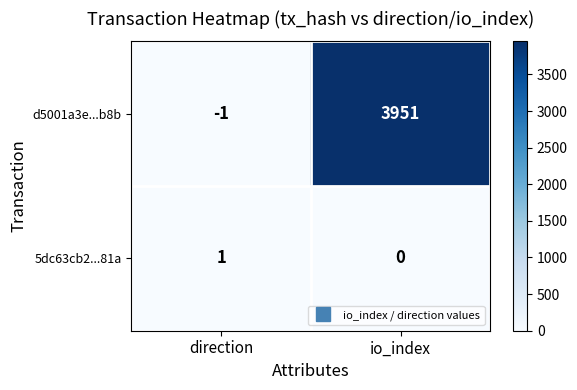

Is it true that d5001a3e...b8b equals 1076 at io_index?

False